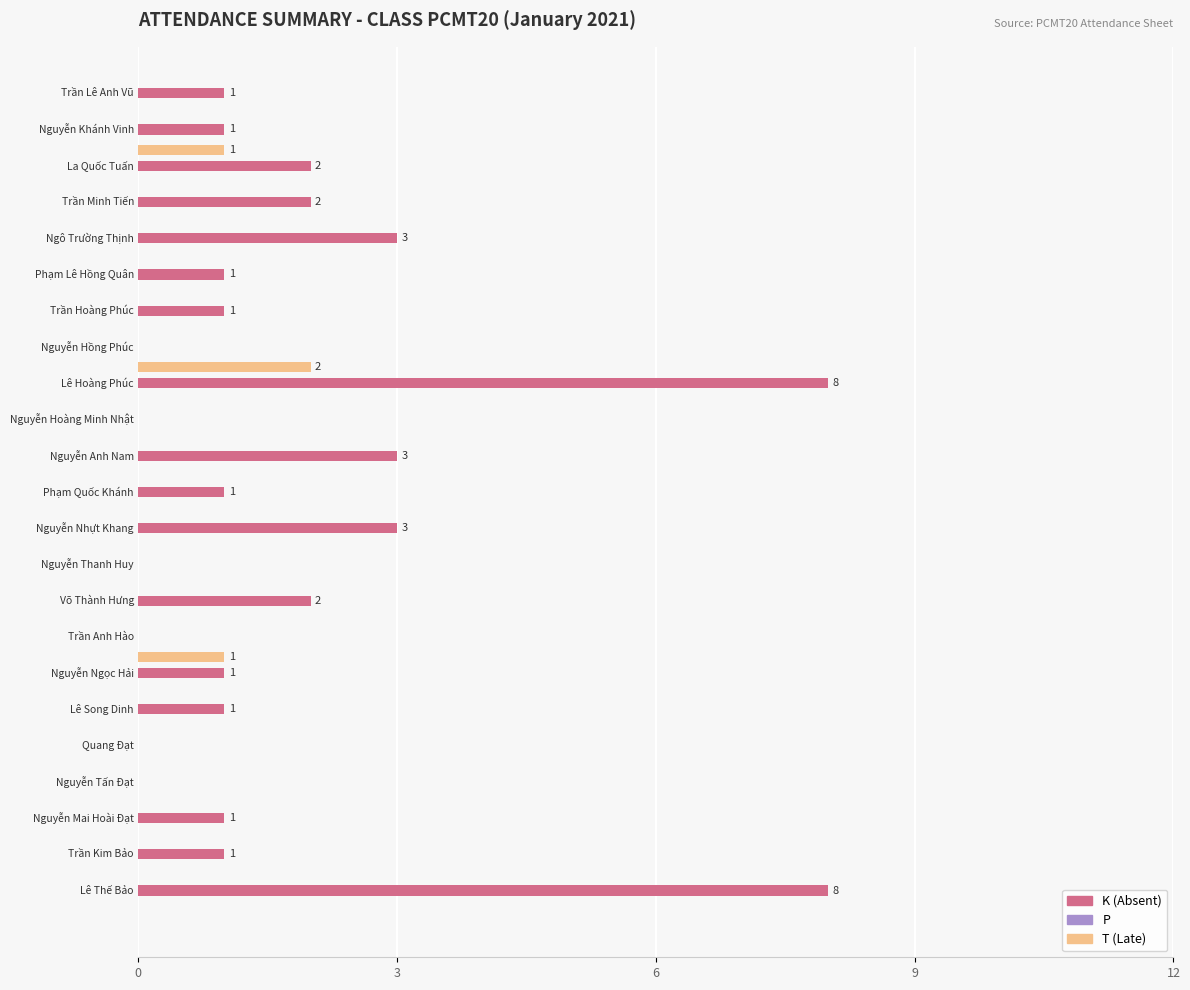

Which series has the largest total across all categories?

K (Absent)